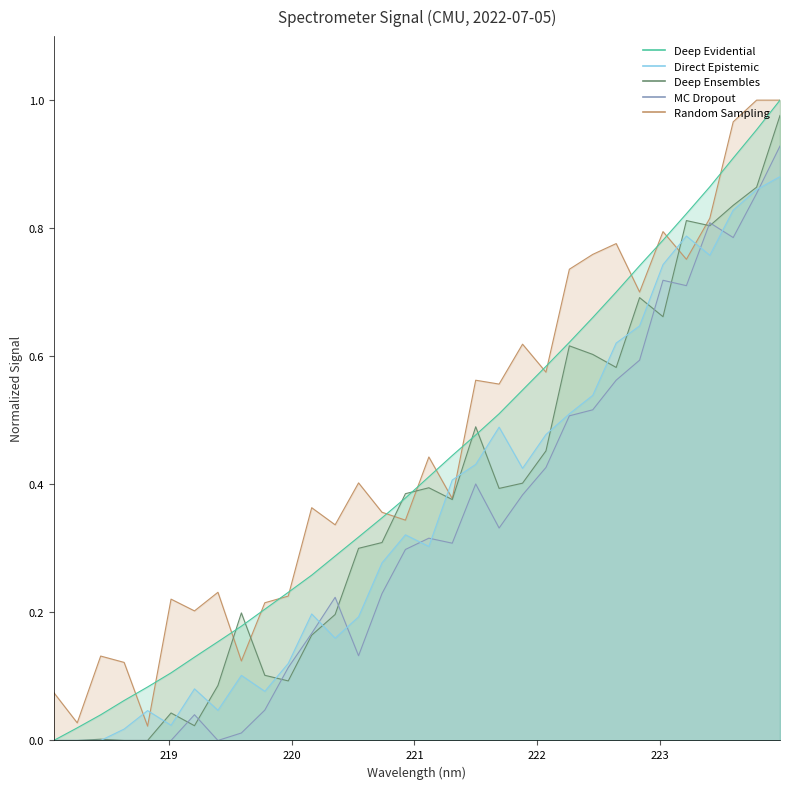

Rank the categories by value from lowest to highest.

218.0596, 218.2508, 218.442, 218.6332, 218.8244, 219.0156, 219.2067, 219.3979, 219.589, 219.7801, 219.9712, 220.1623, 220.3533, 220.5444, 220.7354, 220.9264, 221.1174, 221.3083, 221.4993, 221.6902, 221.8812, 222.0721, 222.263, 222.4538, 222.6447, 222.8355, 223.0264, 223.2172, 223.408, 223.5987, 223.7895, 223.9802